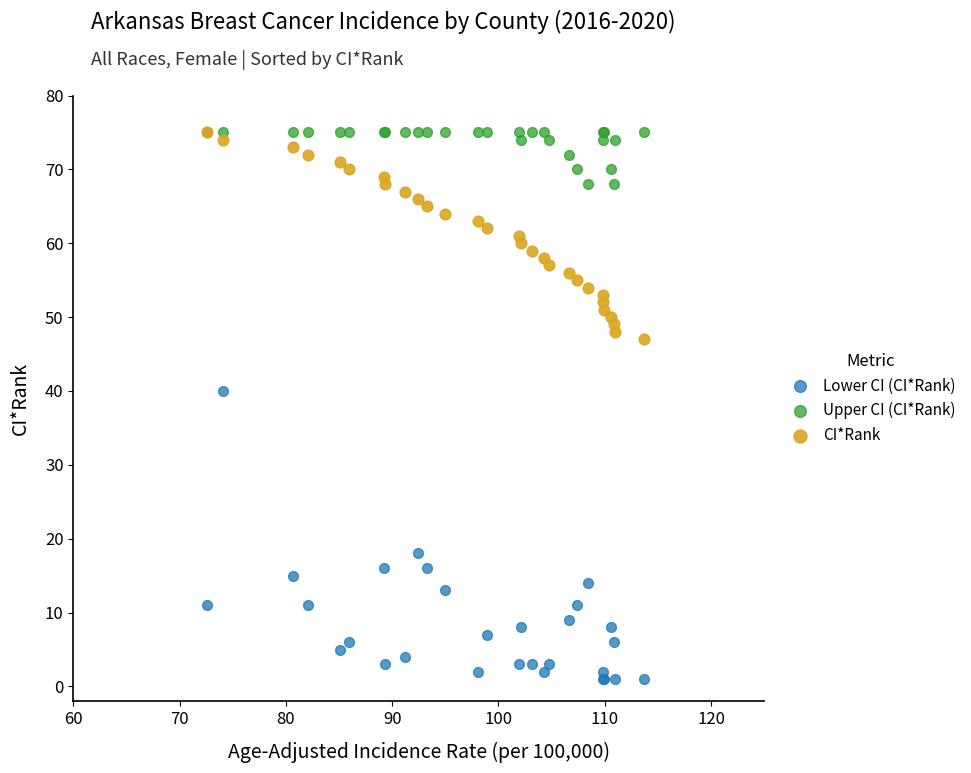

Across all series, what Y value is closest to 38?

40